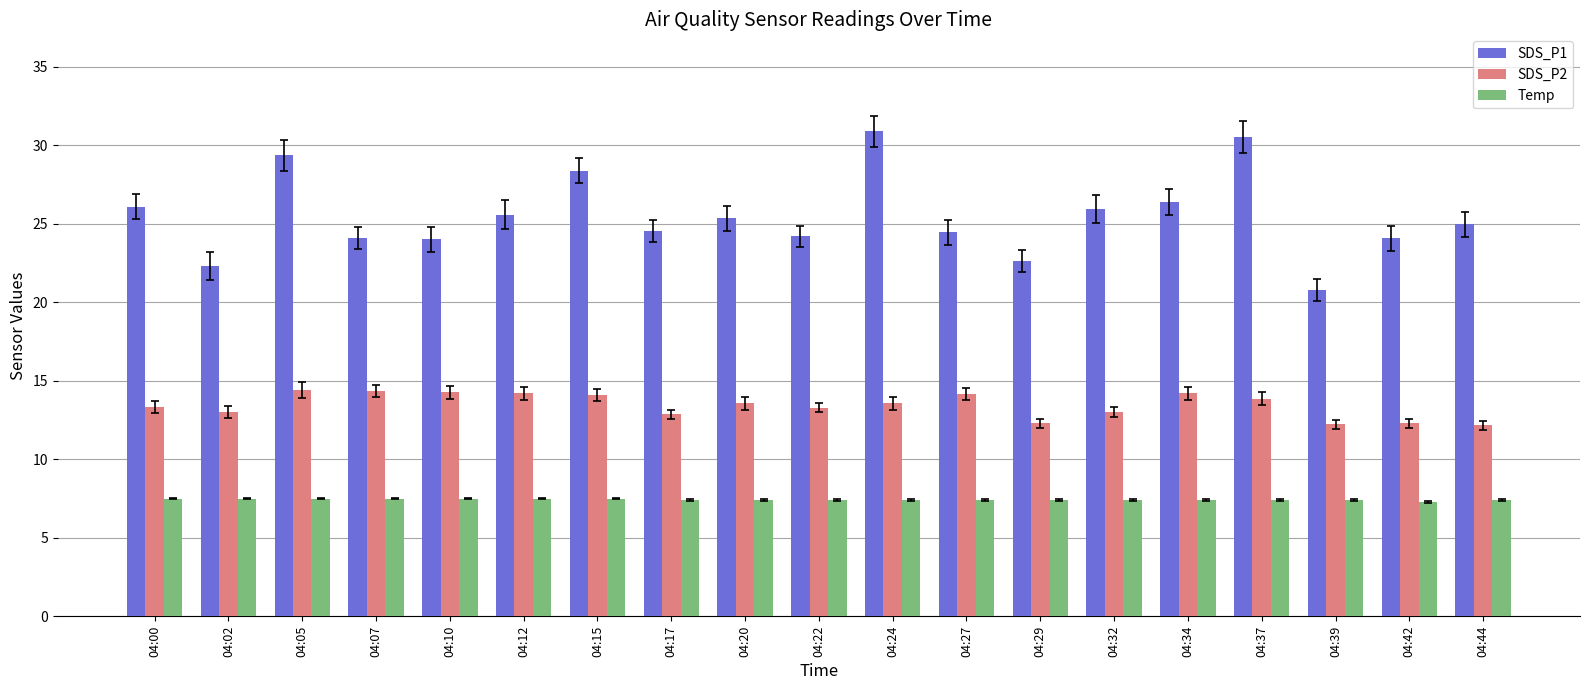

What is the spread (max minus min) of values at 04:22?

16.8